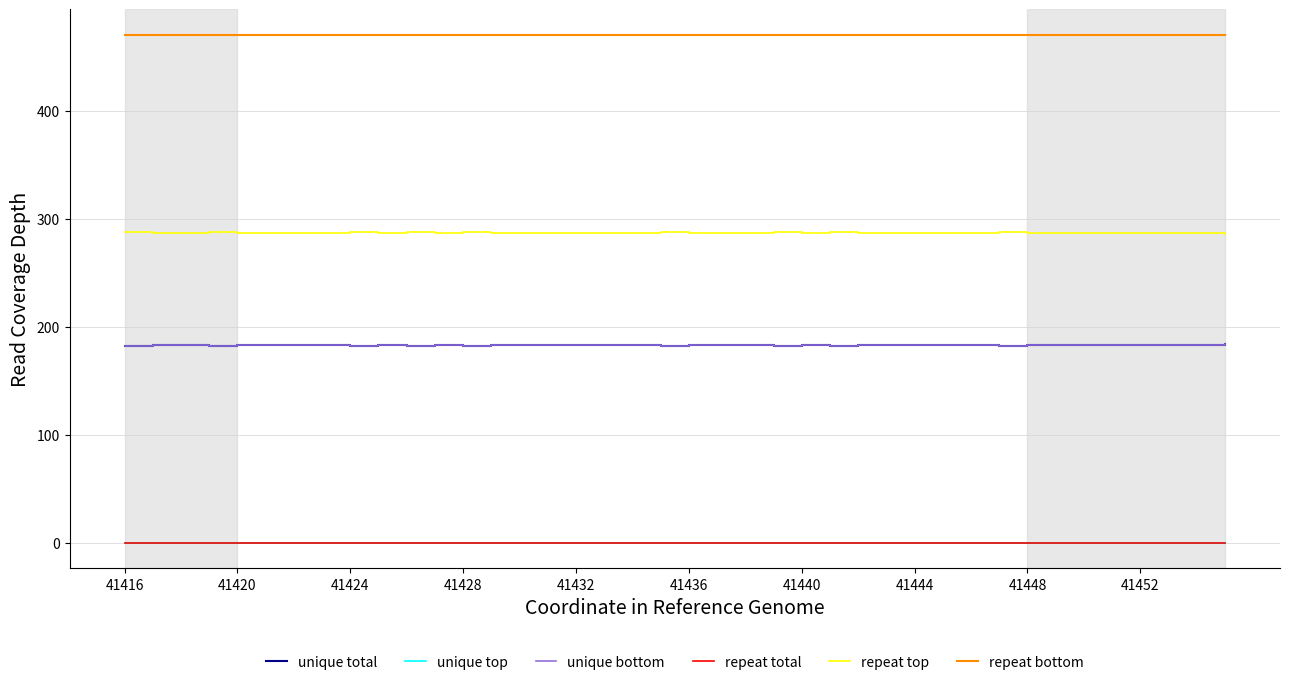

Which series has the largest total across all categories?

repeat bottom